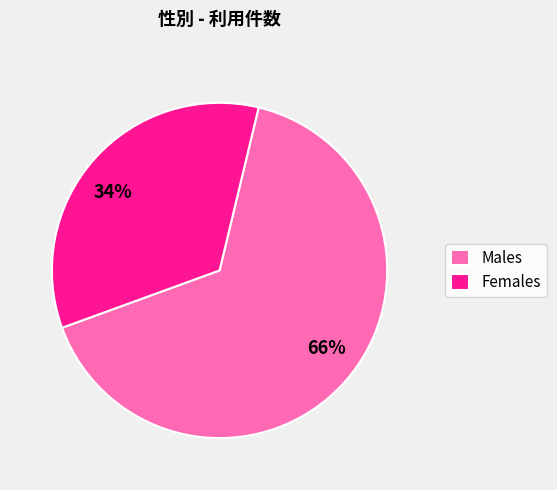

Is there any slice that represents more than half of the pie?

Yes